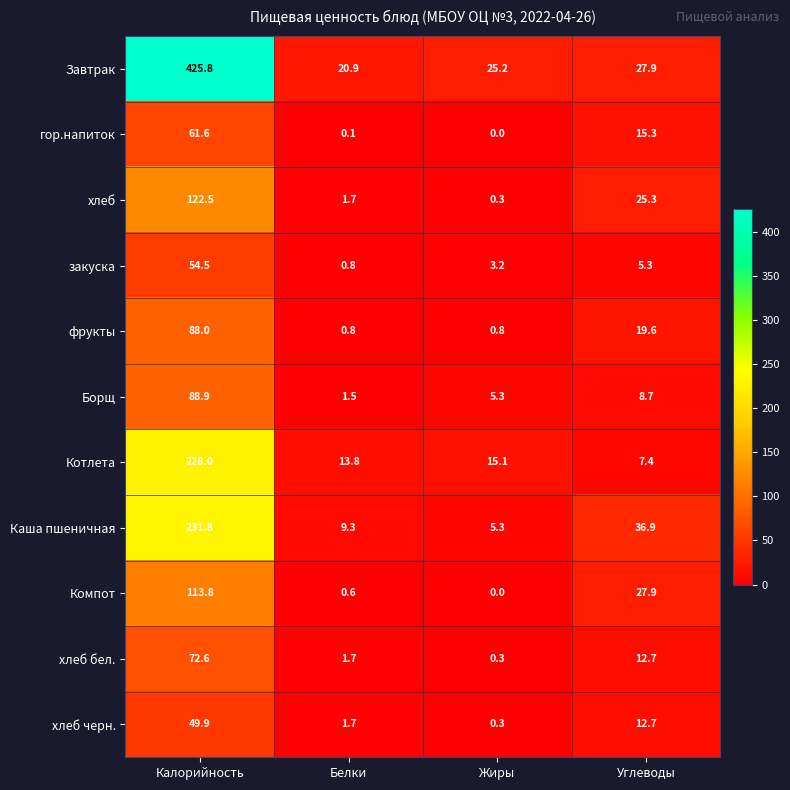

What is the average value of the хлеб series?

37.5